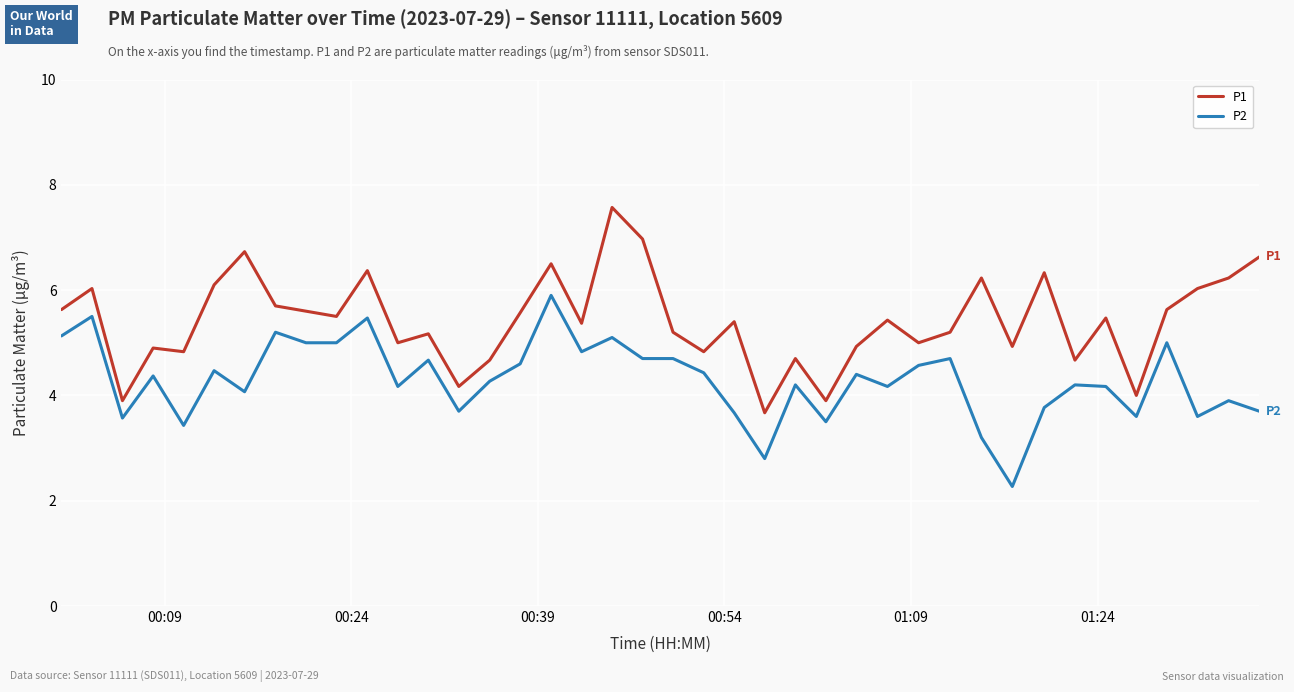

Which series has the largest total across all categories?

P1